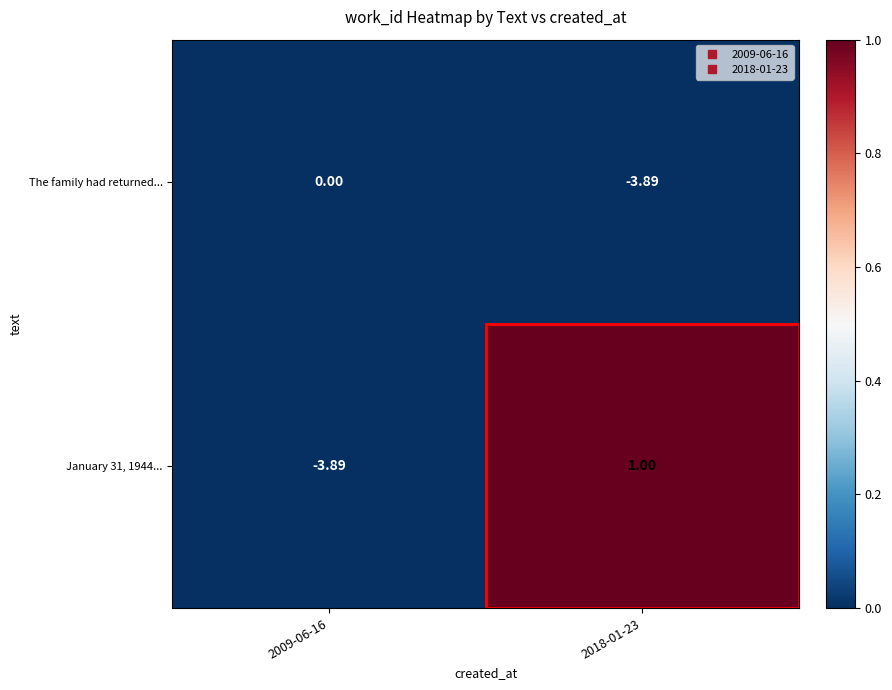

Is the value of The family had returned... at 2018-01-23 greater than the value of January 31, 1944... at 2018-01-23?

No